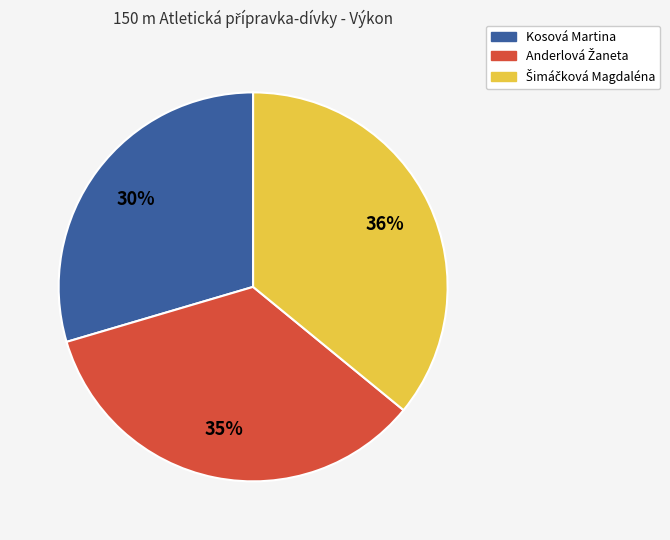

To the nearest percent, what is the difference between the largest and smallest slice percentages?

6%